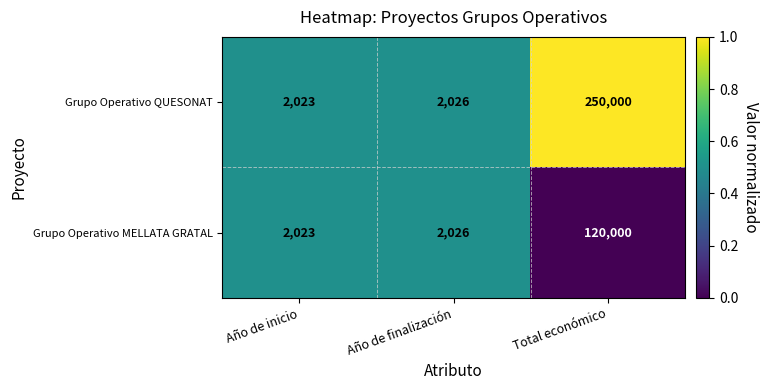

Rank the series by their average value, from lowest to highest.

Grupo Operativo MELLATA GRATAL, Grupo Operativo QUESONAT